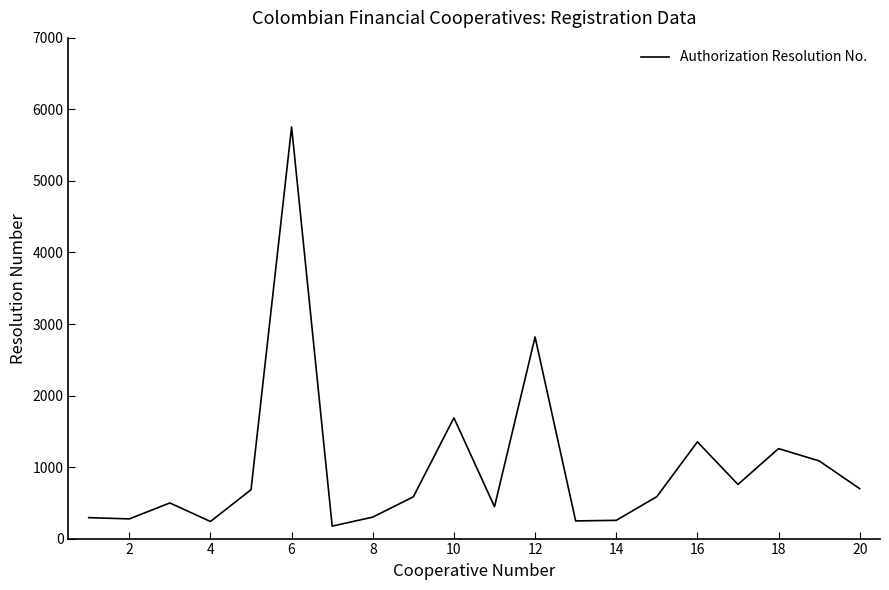

What is the minimum value shown in the chart?

174